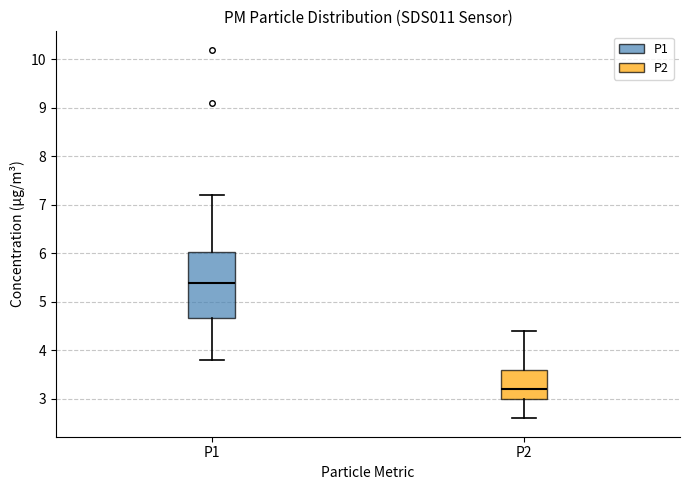

Reading left to right, read every box against the y-axis: the position of its median line, the range the box covers, and the ends of its whiskers. The values are not printed on the chart, so give them approximately, as read against the axis.

P1: median 5.4, box 4.7 to 6.0, whiskers 3.8 to 7.2
P2: median 3.2, box 3.0 to 3.6, whiskers 2.6 to 4.4